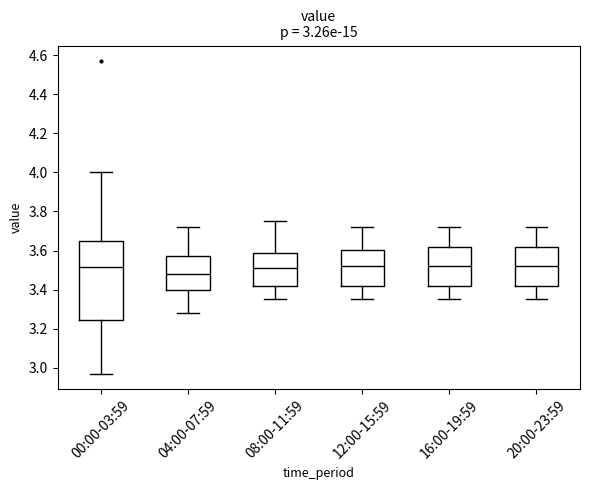

Comparing the boxes themselves (not the whiskers), which one is the tallest?

00:00-03:59